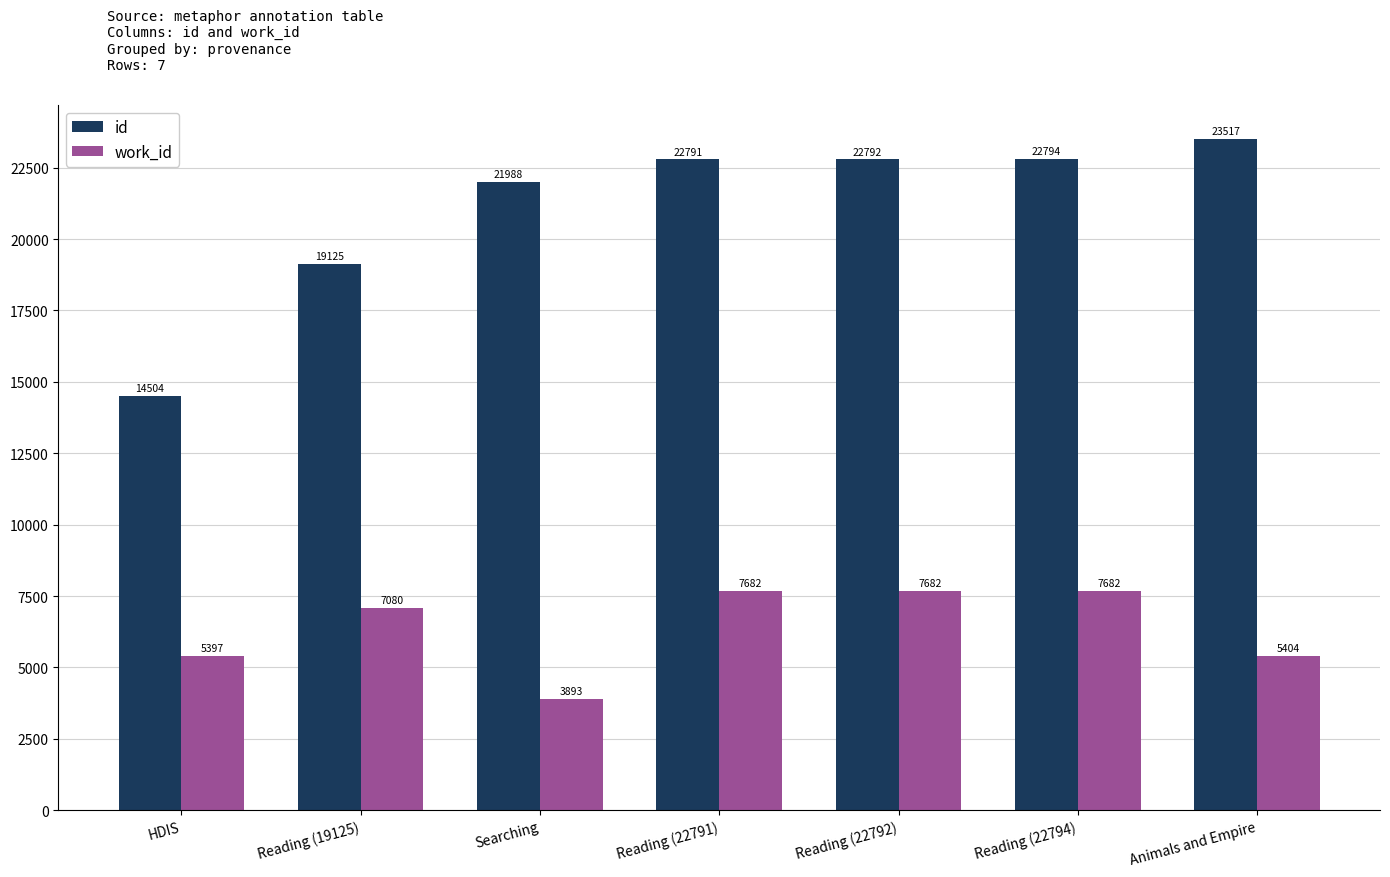

What is the label of the 1st bar from the left?

HDIS